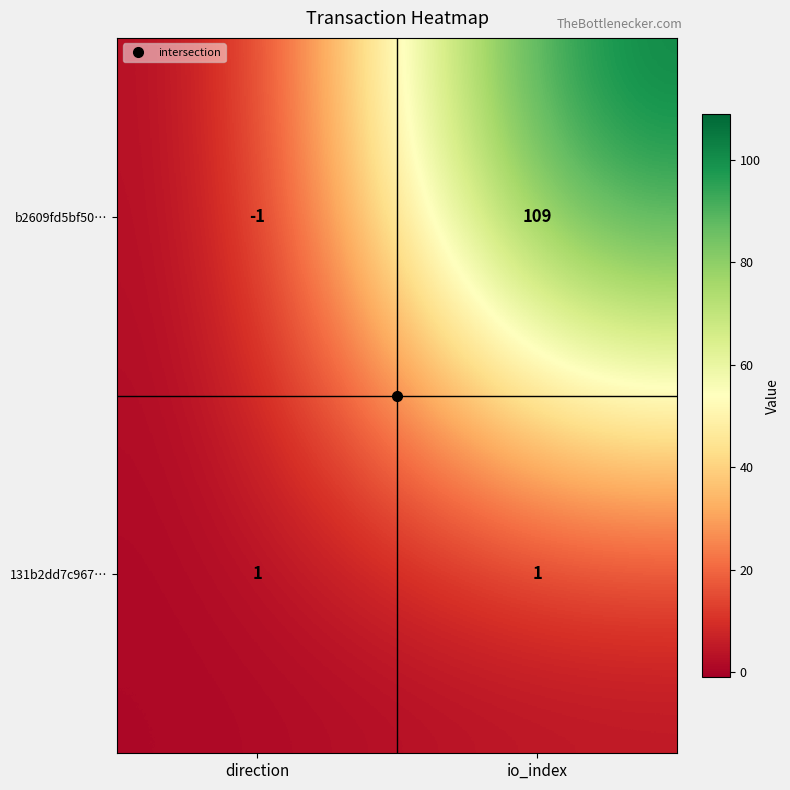

List the series in order of their peak value, lowest first.

131b2dd7c967…, b2609fd5bf50…